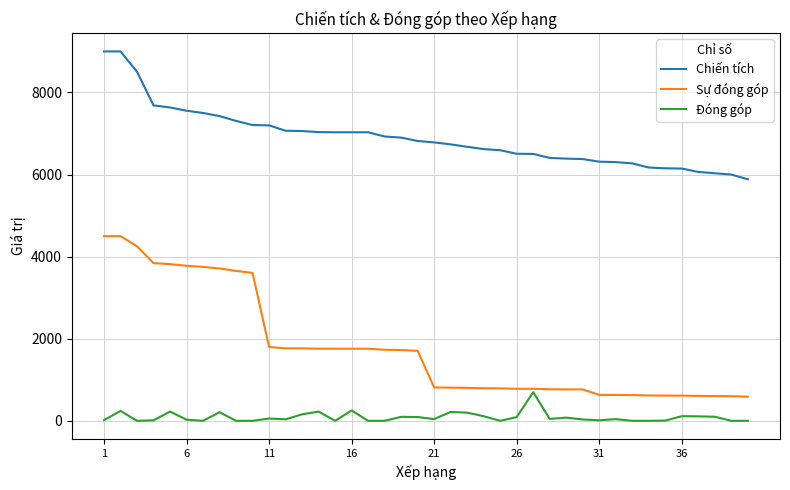

Which series has the largest total across all categories?

Chiến tích